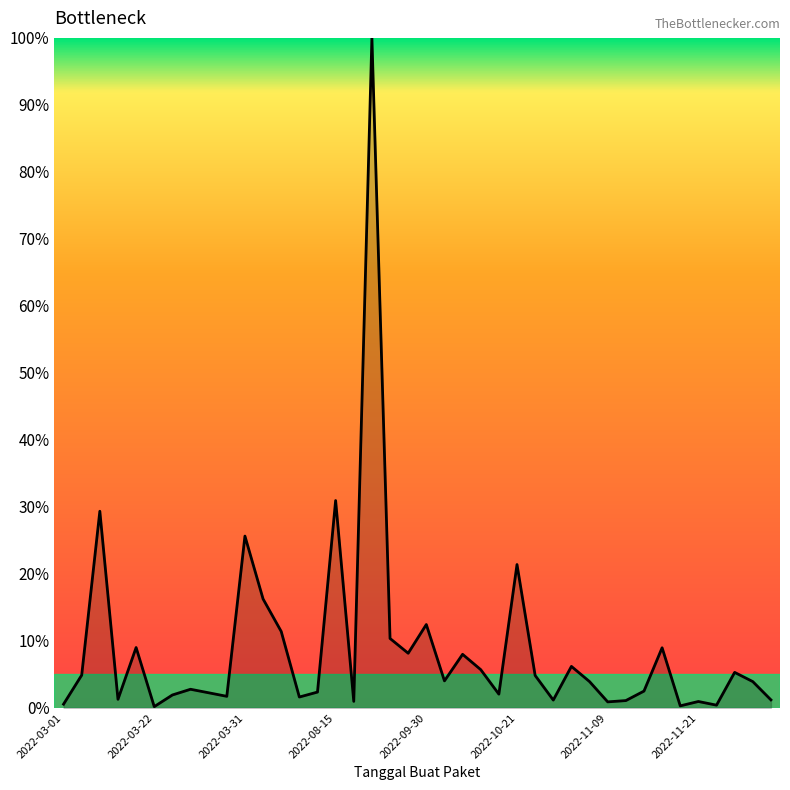

What is the sum of all values?

357.3